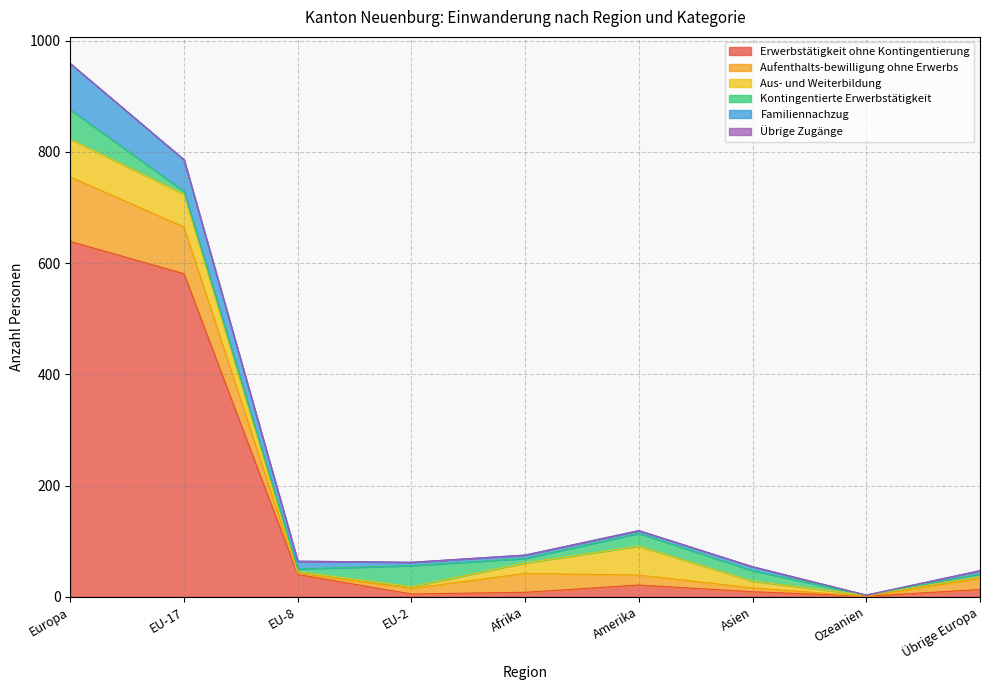

Is it true that Aus- und Weiterbildung equals 3 at Übrige Europa?

True